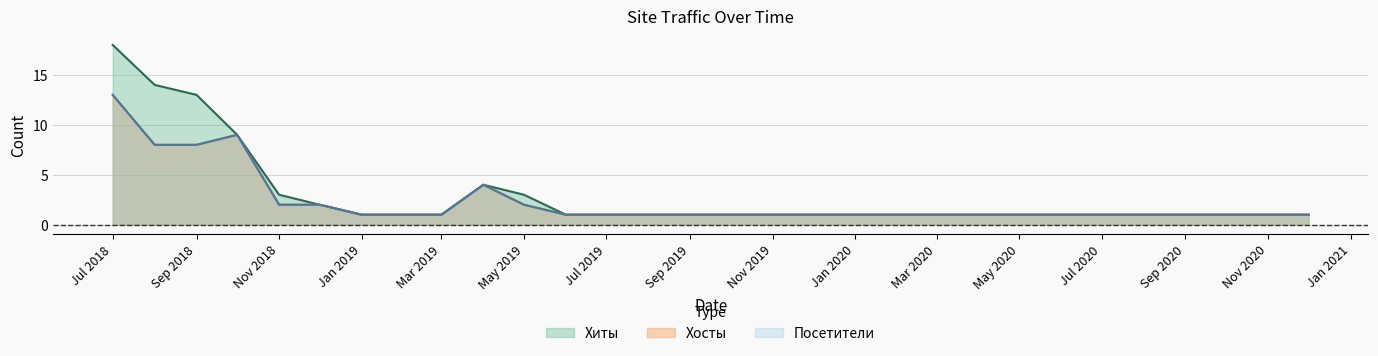

True or false: Хосты and Посетители cross at least once.

False